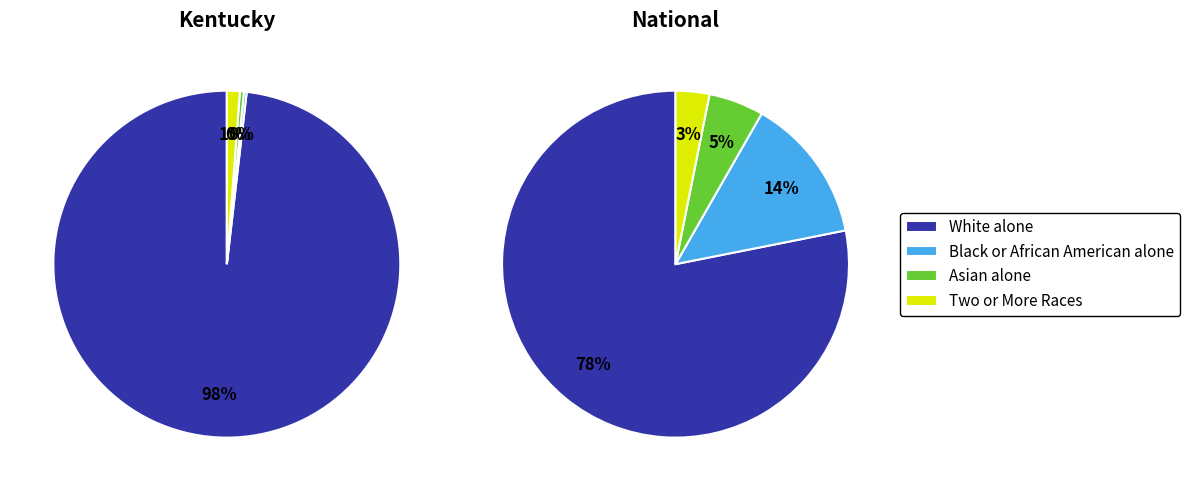

Do Hispanic or Latino and Black or African American alone together represent more than half of the pie?

No